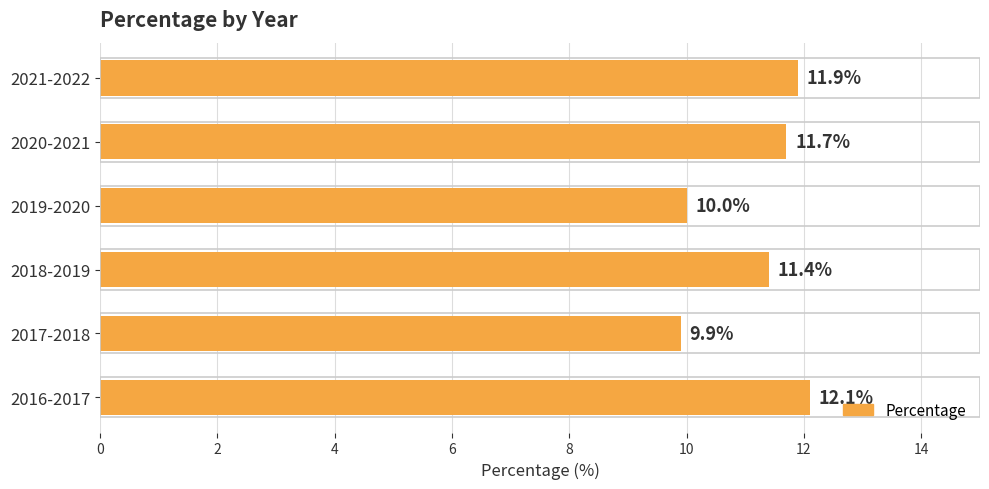

Reading bottom to top, transcribe all the data shown in this chart.

12.1	9.9	11.4	10.0	11.7	11.9